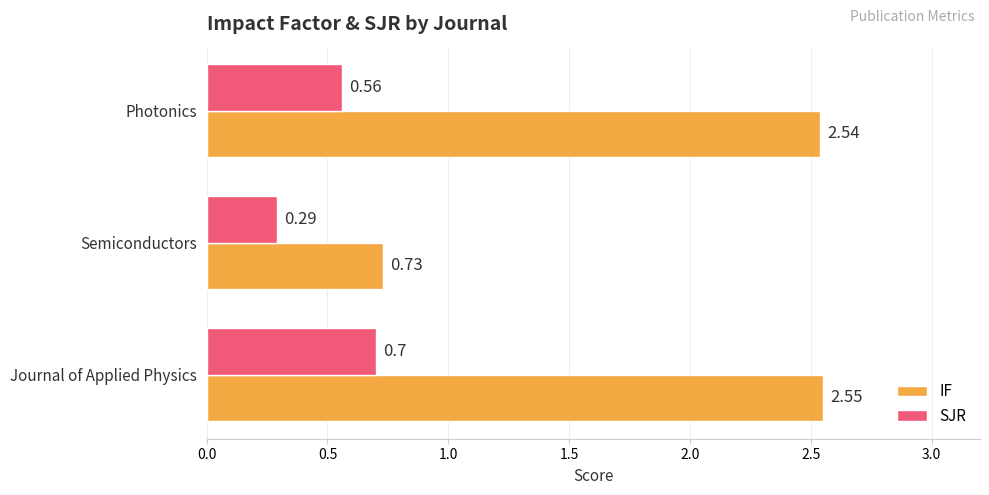

Which series has the widest spread of values?

IF